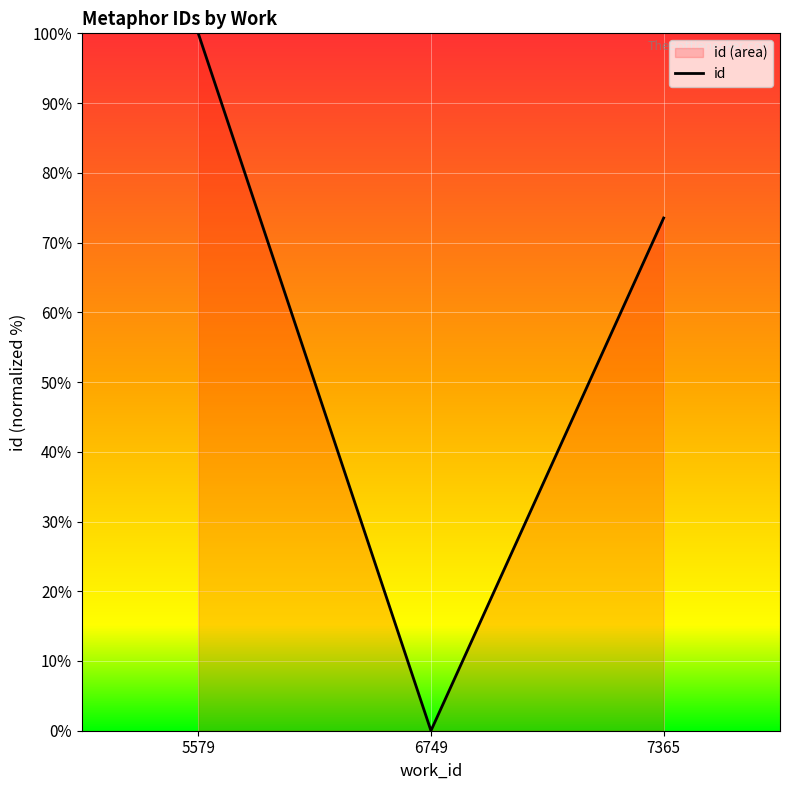

How many lines are shown in the chart?

1